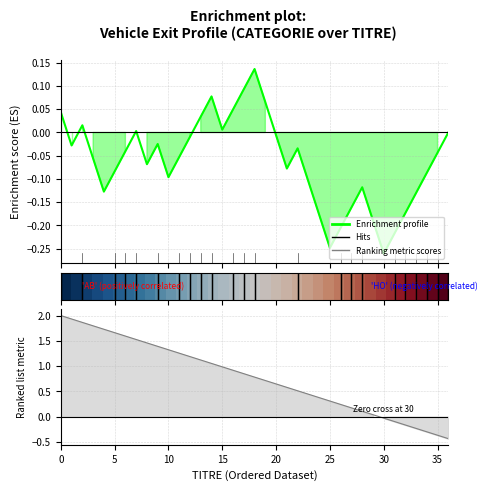

How many categories are shown in the chart?

37